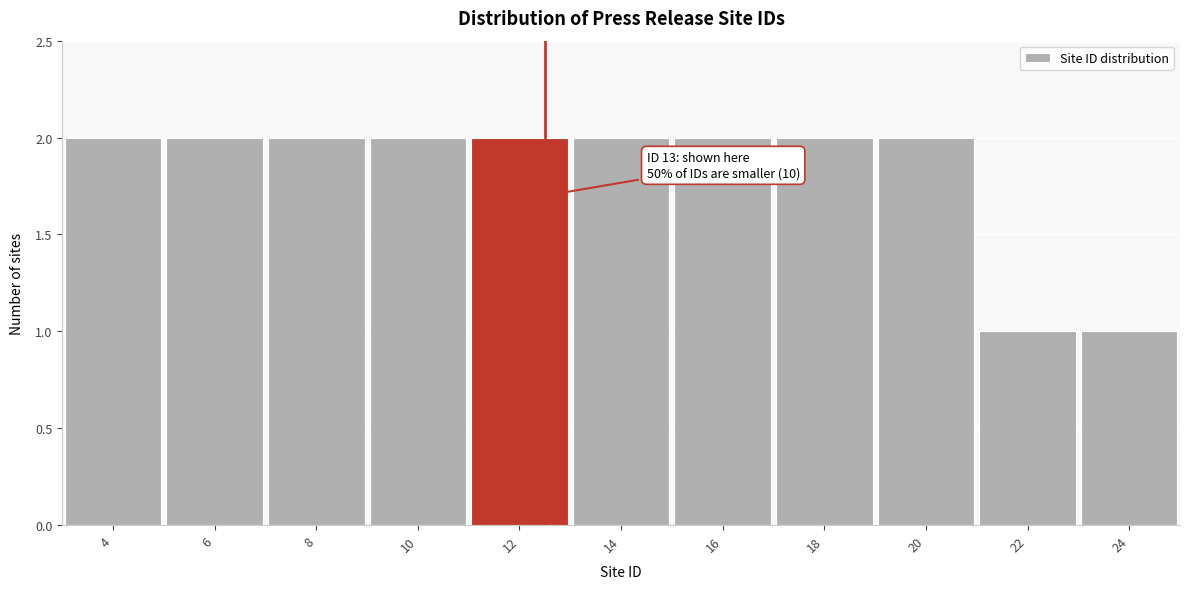

Reading left to right, extract all data points from this chart.

4=2	6=2	8=2	10=2	12=2	14=2	16=2	18=2	20=2	22=1	24=1